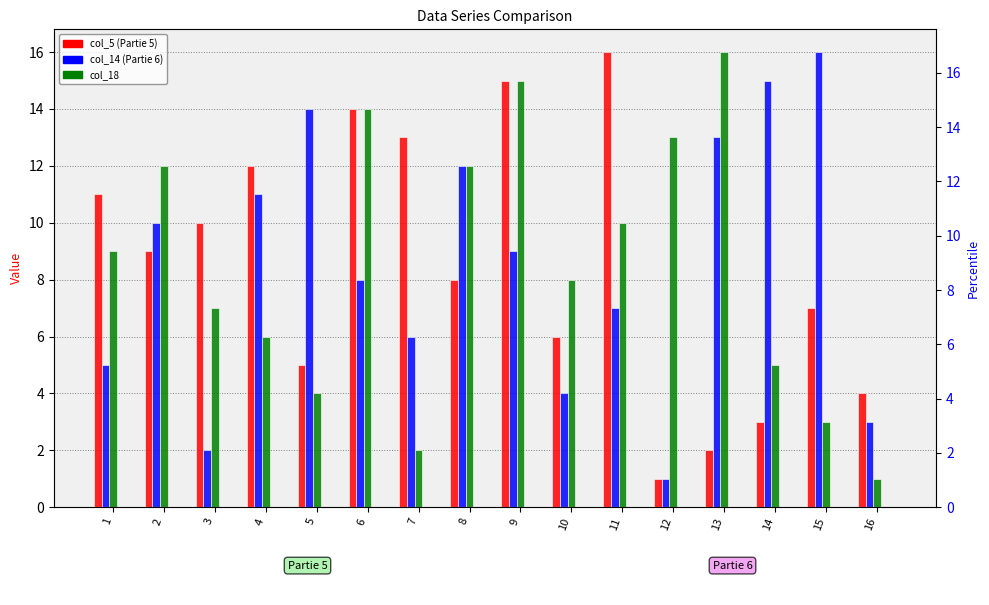

What is the total value across all series at 9?

39